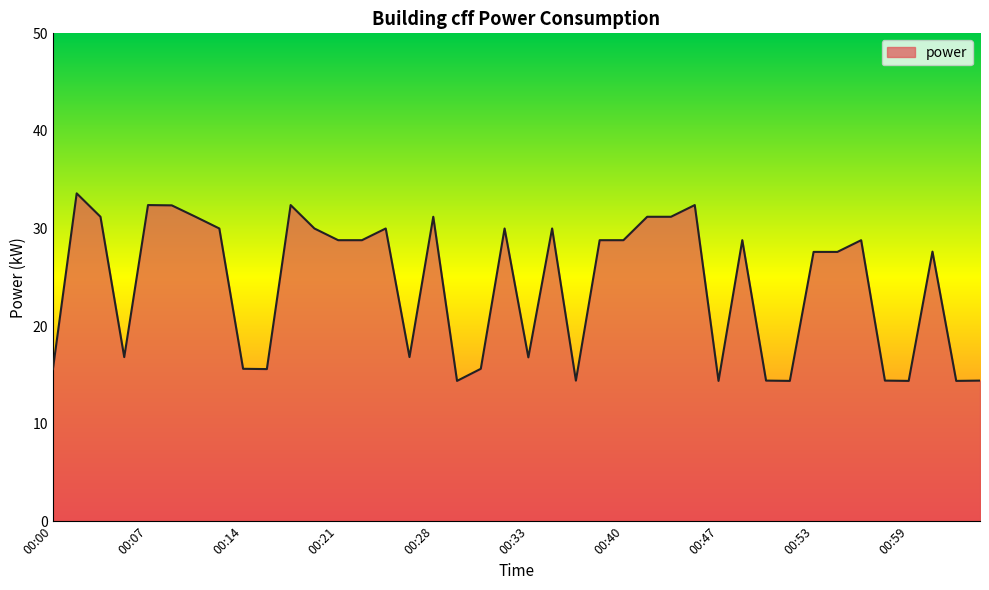

What is the minimum value shown in the chart?

14.4